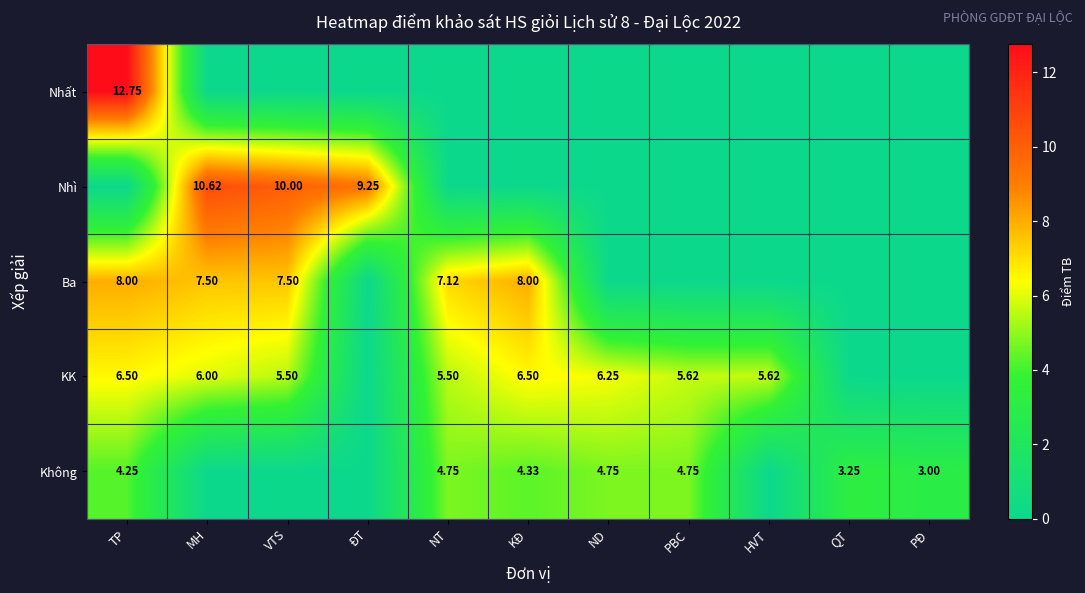

Rank the series at ND from highest to lowest value.

KK, Không, Nhất, Nhì, Ba